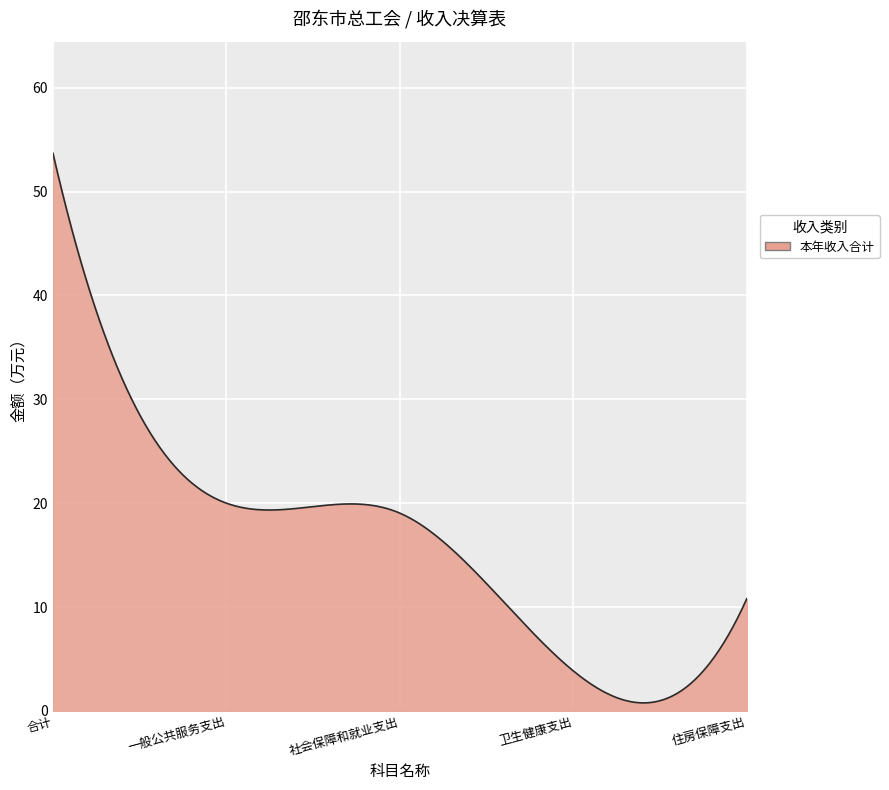

What is the difference between the maximum and minimum values?

52.9